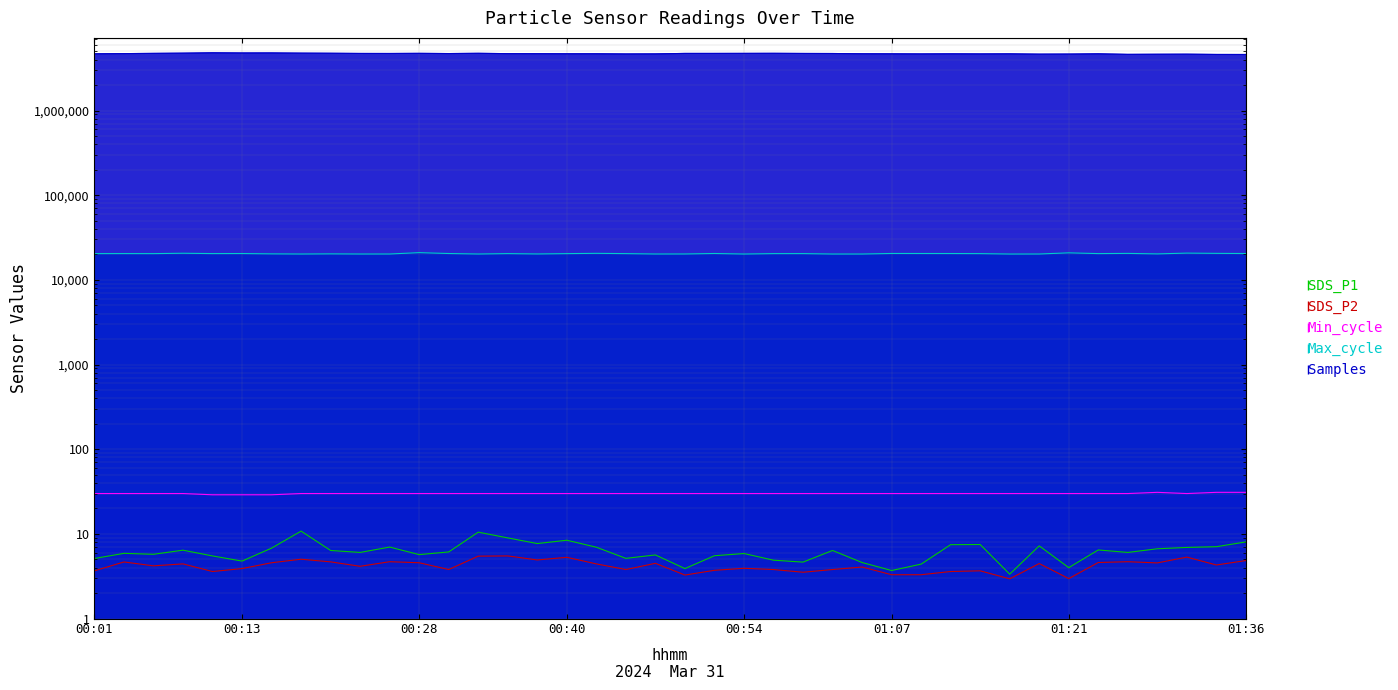

In Max_cycle, how many points are higher than both neighbors (excluding endpoints)?

13